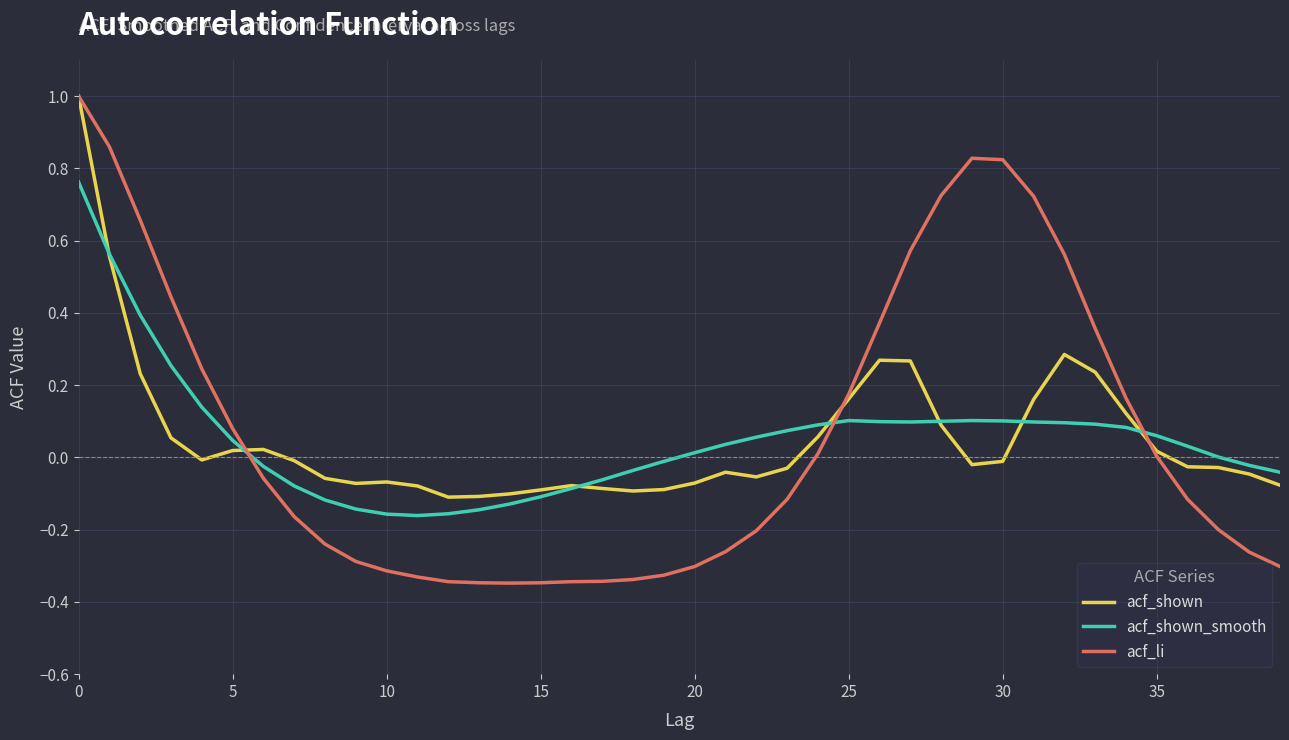

Which series has the widest spread of values?

acf_li